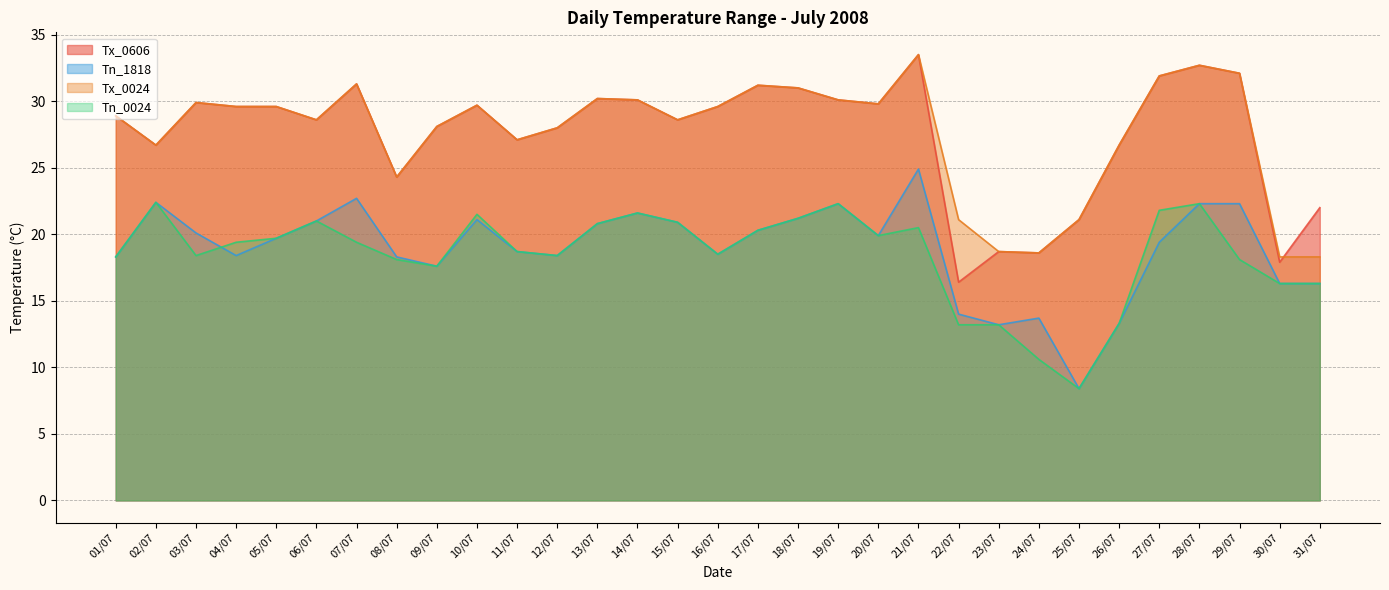

Where is the first local minimum for Tn_1818?

04/07